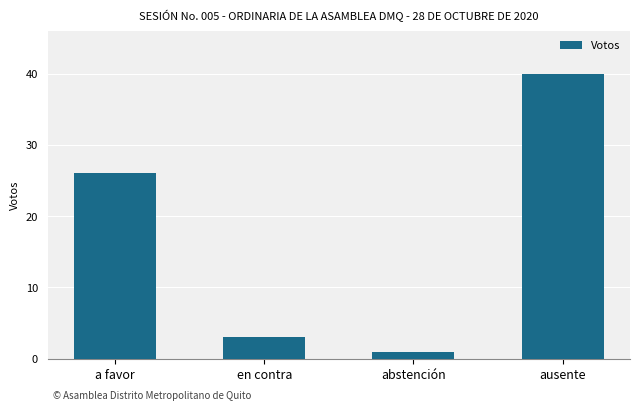

The value at ausente is 57. True or false?

False